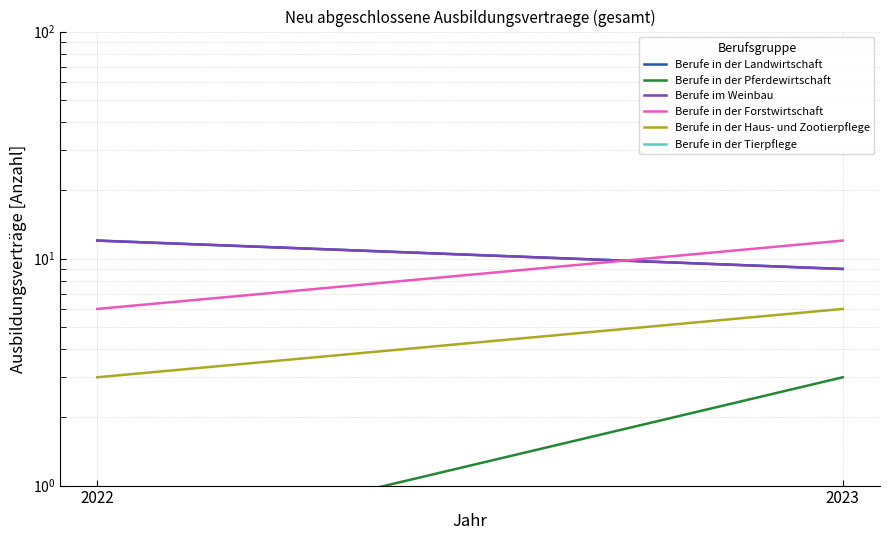

Rank the series at 2023 from lowest to highest value.

Berufe in der Tierpflege, Berufe in der Pferdewirtschaft, Berufe in der Haus- und Zootierpflege, Berufe in der Landwirtschaft, Berufe im Weinbau, Berufe in der Forstwirtschaft